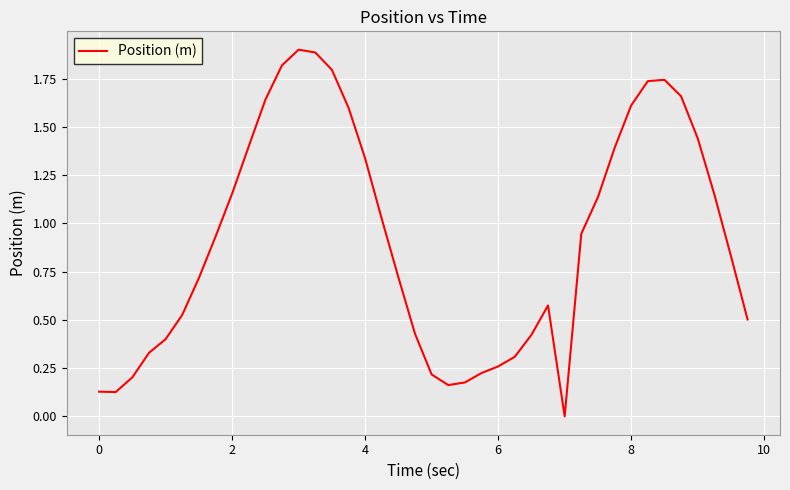

True or false: there are more than 0 points higher than both neighbors.

True